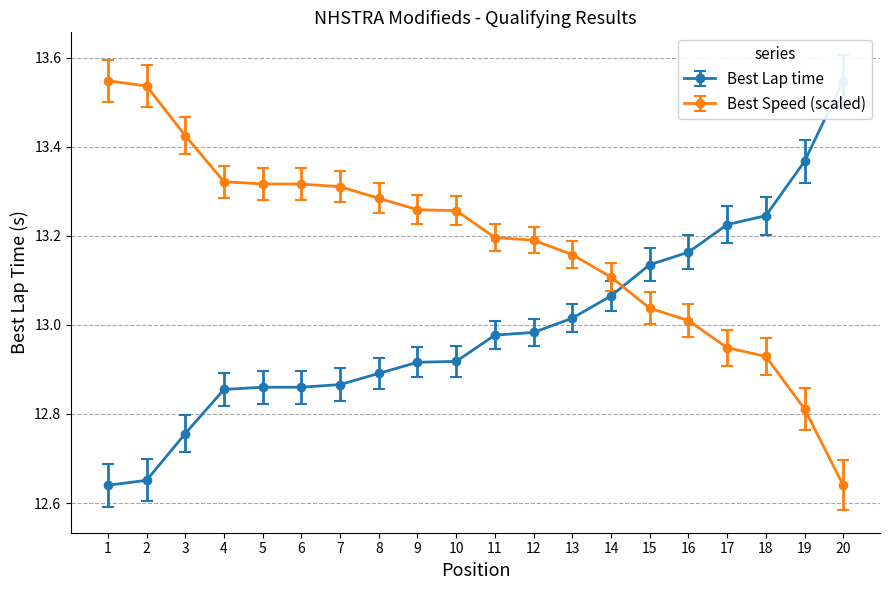

Does the chart have visible grid lines?

Yes